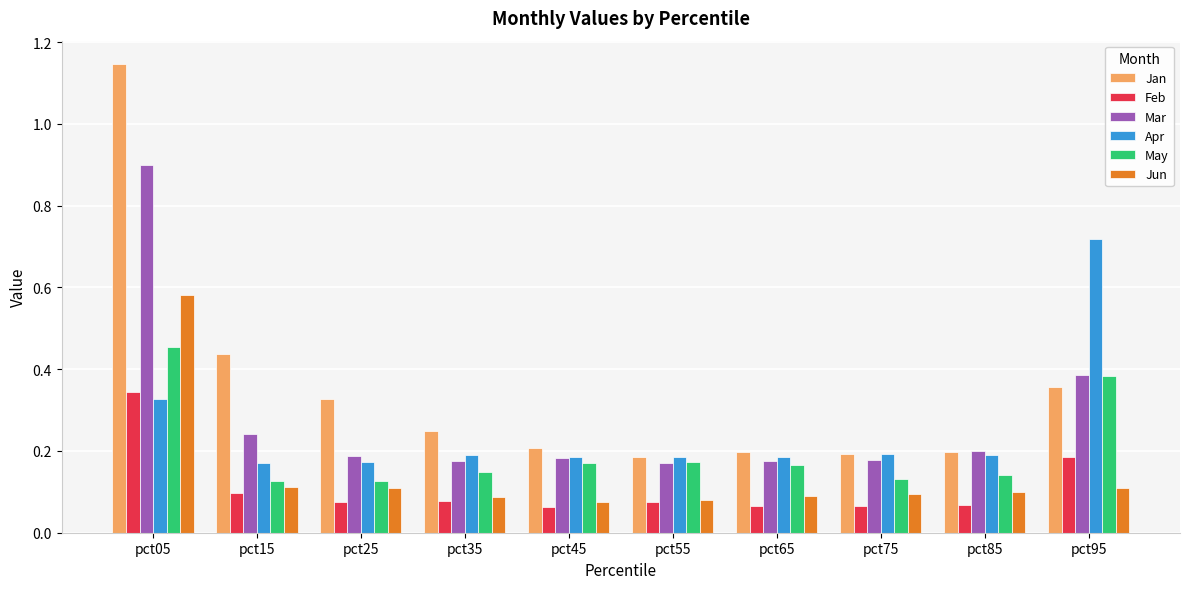

At which label does Apr reach its peak?

pct95